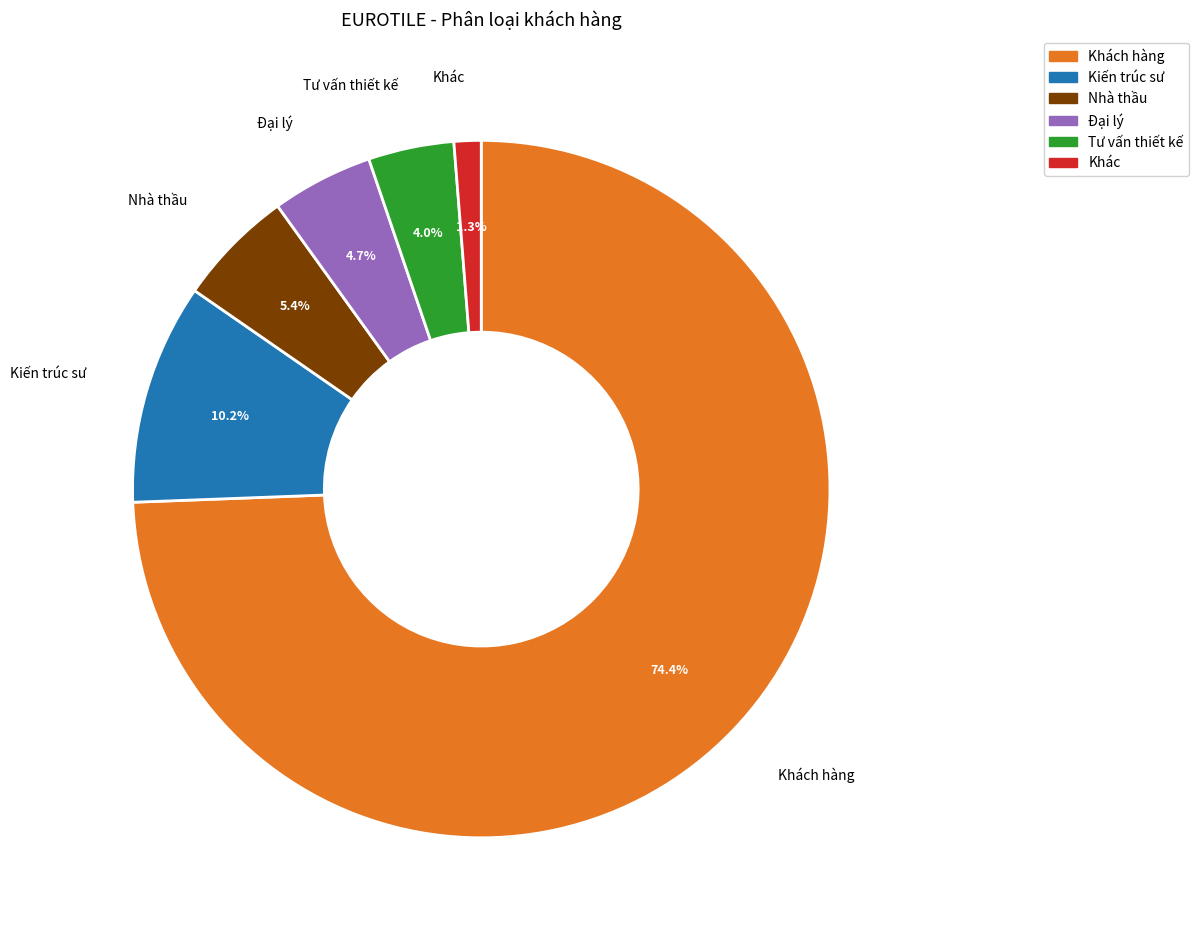

Does any single category account for the majority?

Yes